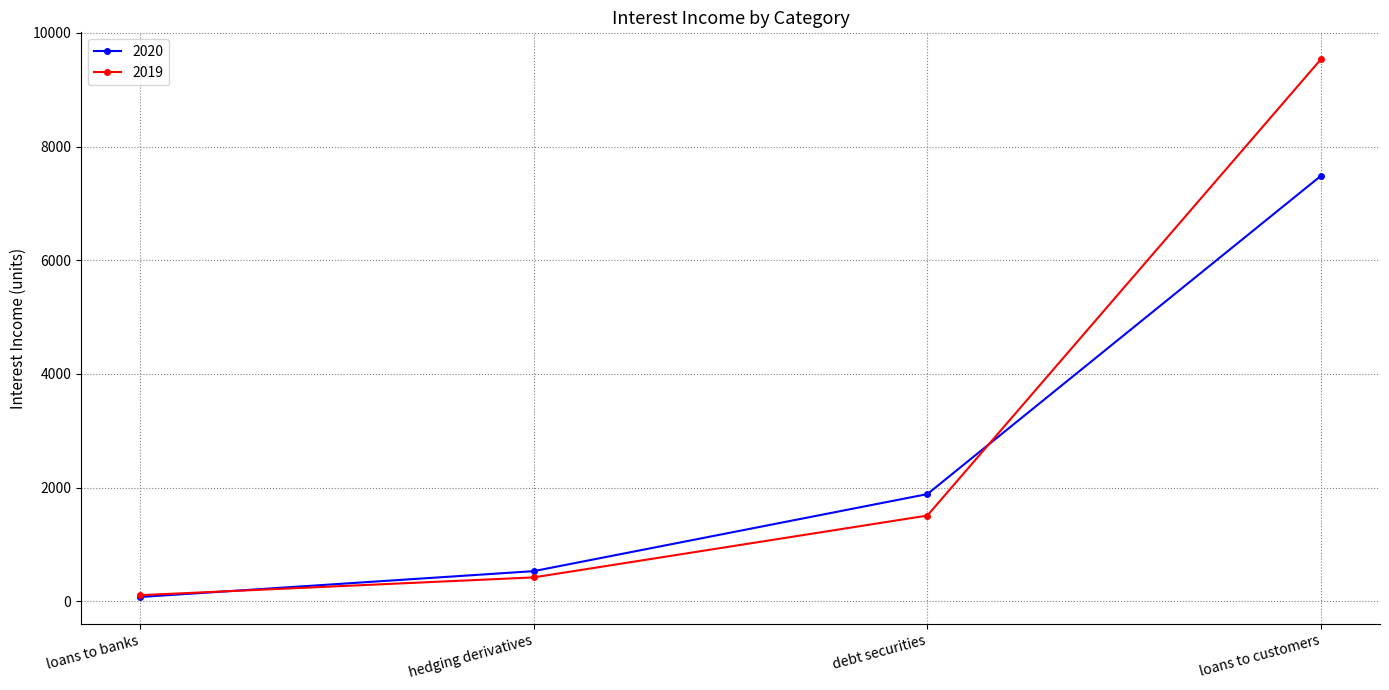

Is this an area chart (filled region under the line)?

No